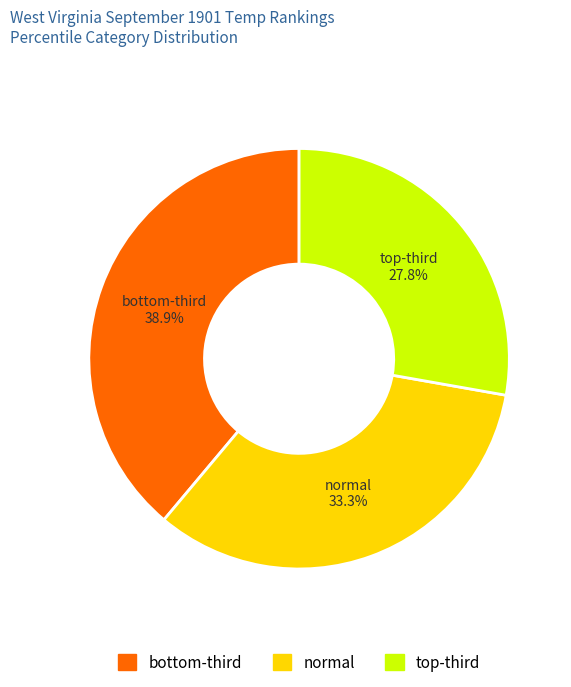

To the nearest percent, what percentage of the pie is normal?

33%